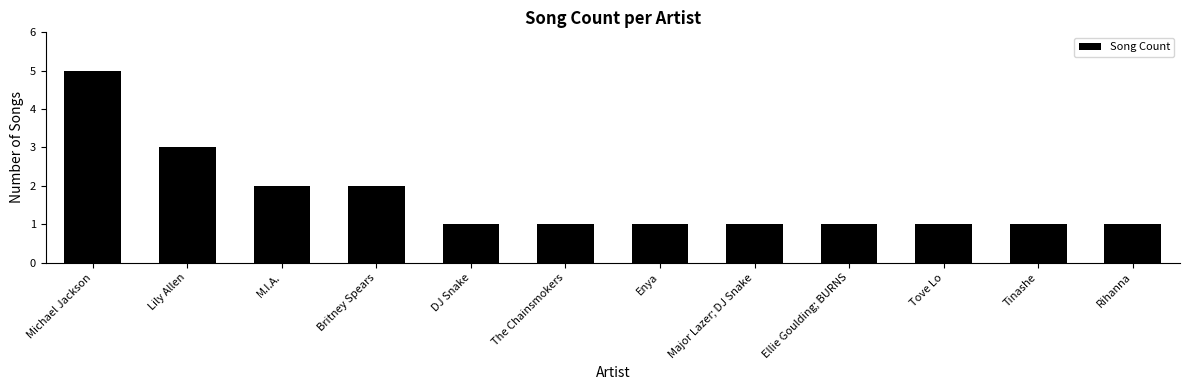

What is the greatest value displayed?

5